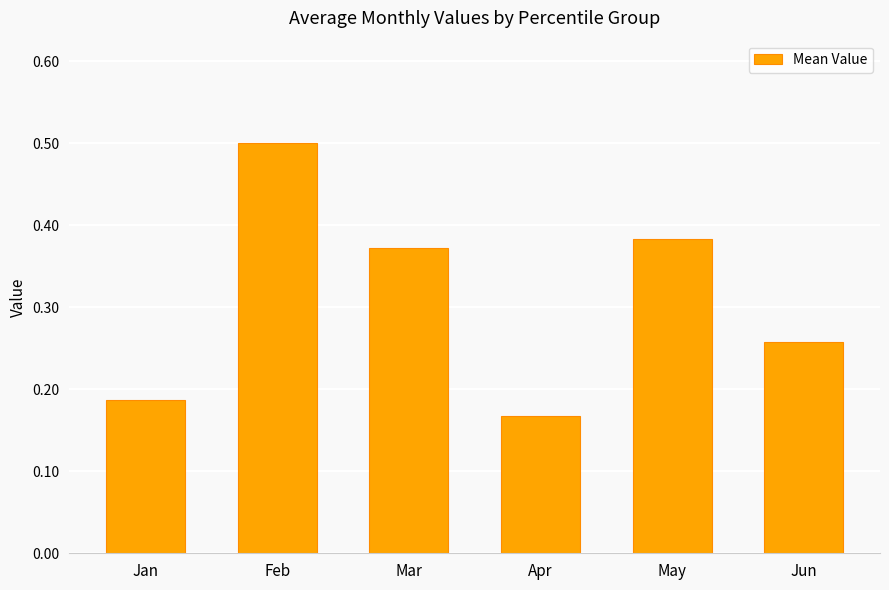

What value does the data have at Feb?

0.5